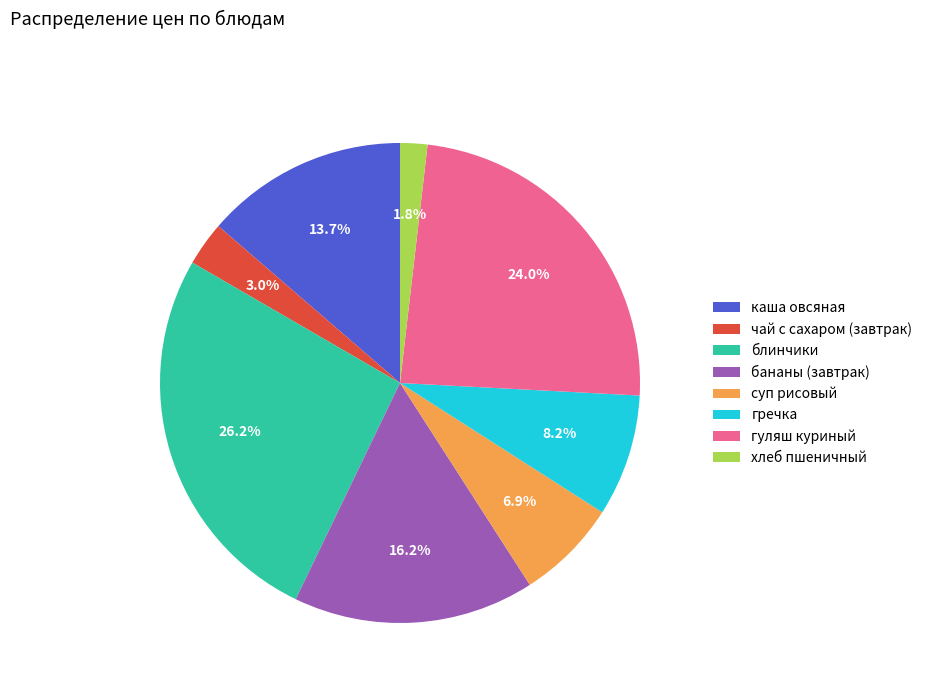

Which has a higher value, блинчики or хлеб пшеничный?

блинчики